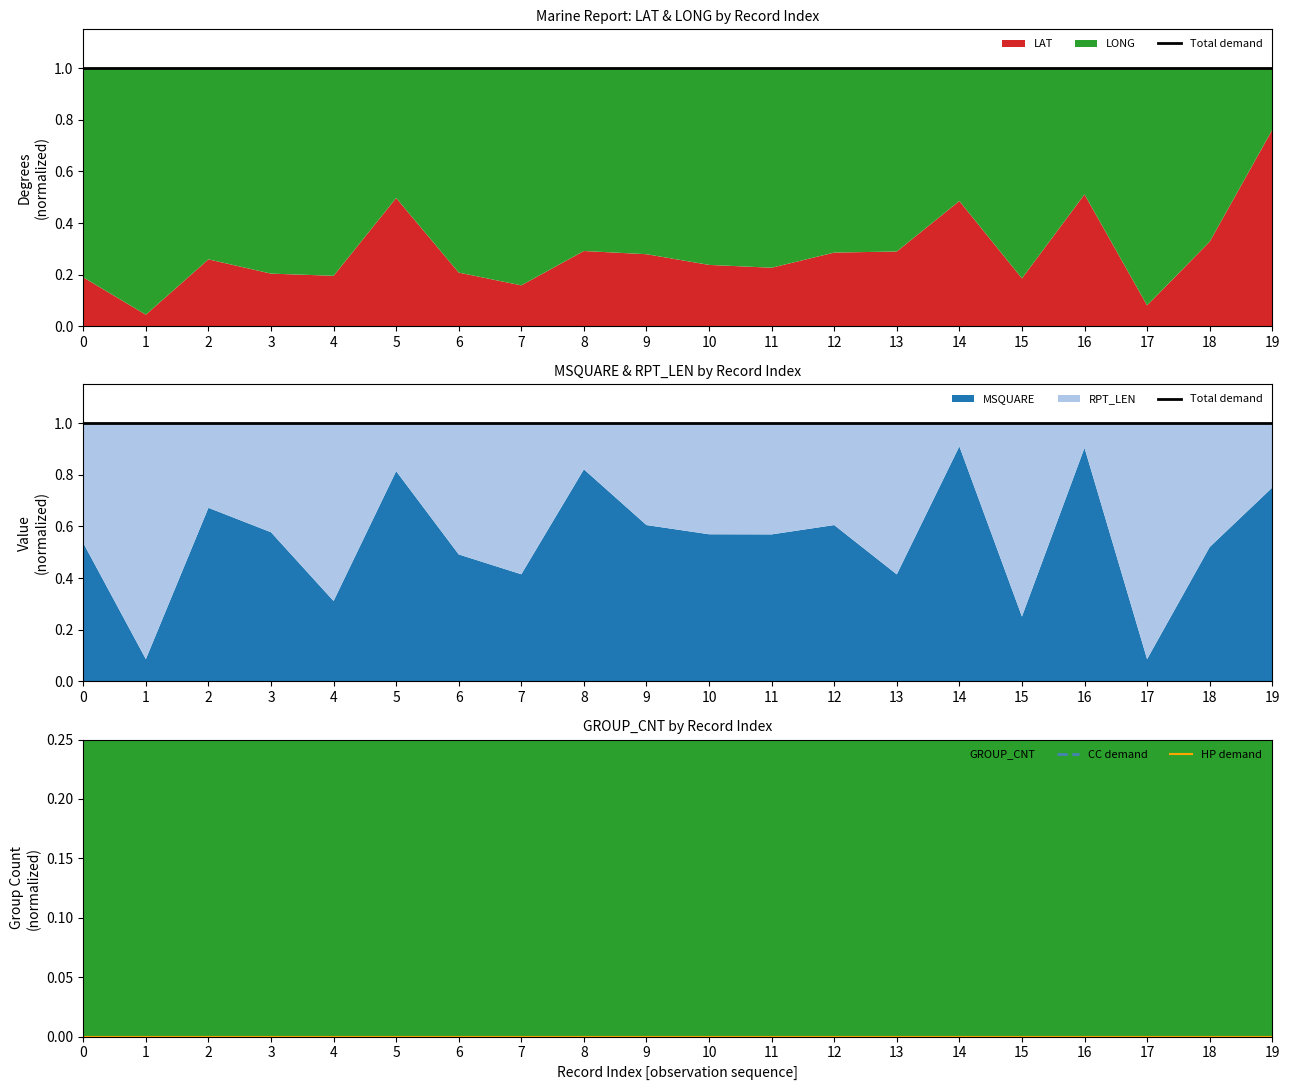

At how many categories does at least one series exceed 0?

20